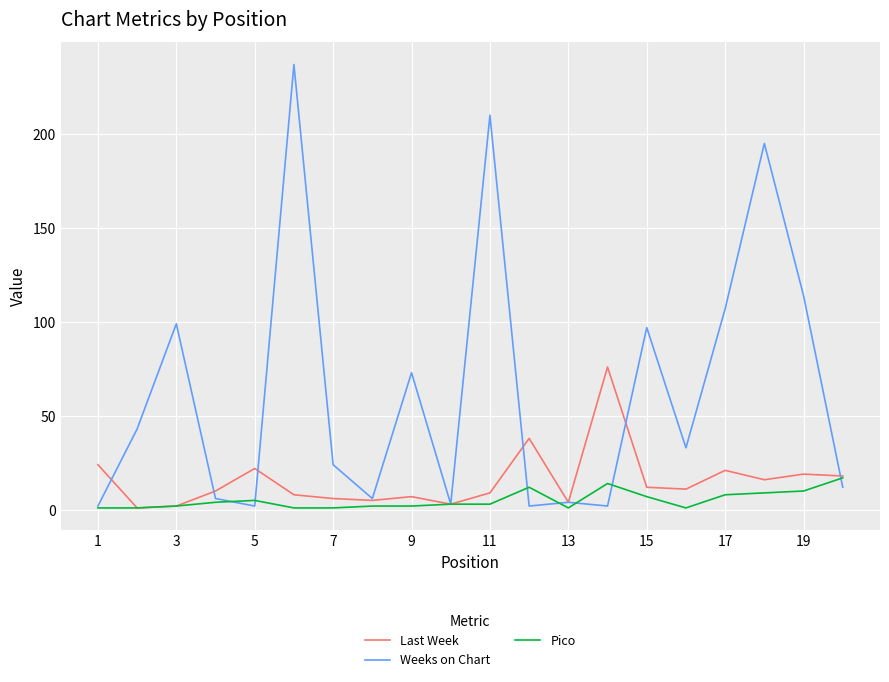

What is the greatest value displayed?

237